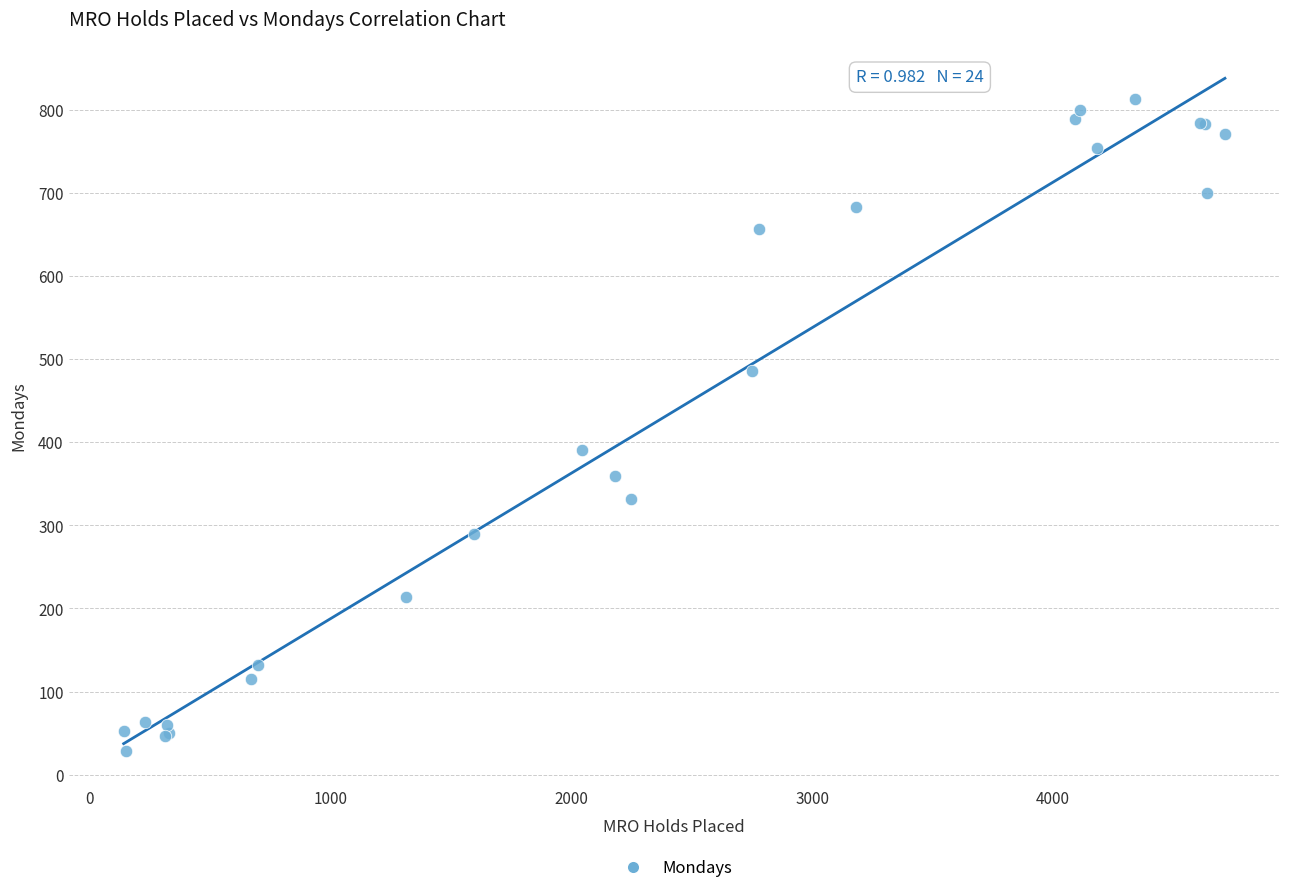

What Y value in the scatter plot is closest to 420?

391